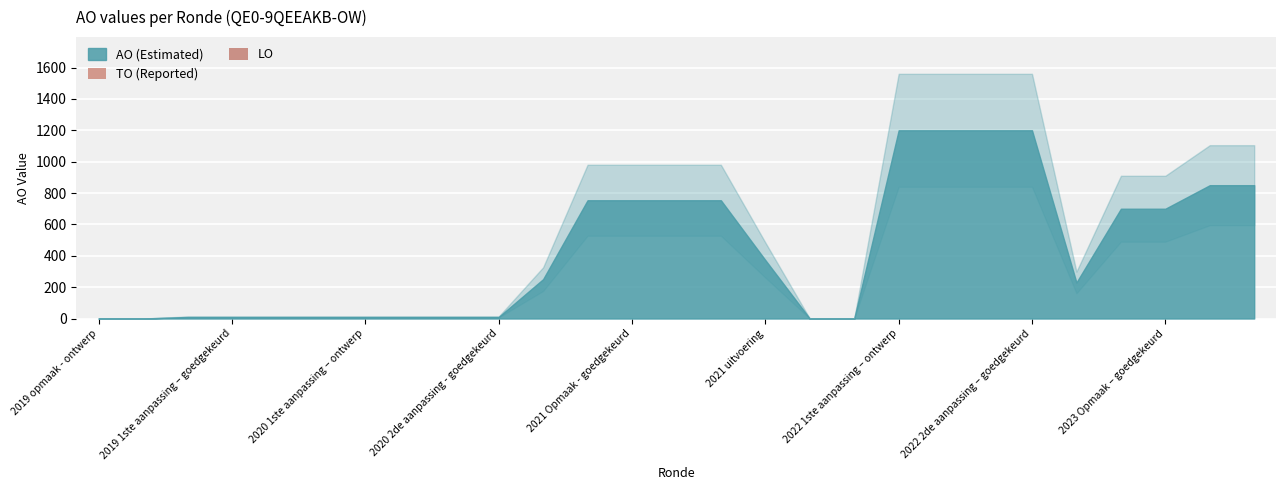

At how many categories does at least one series exceed 456?

12